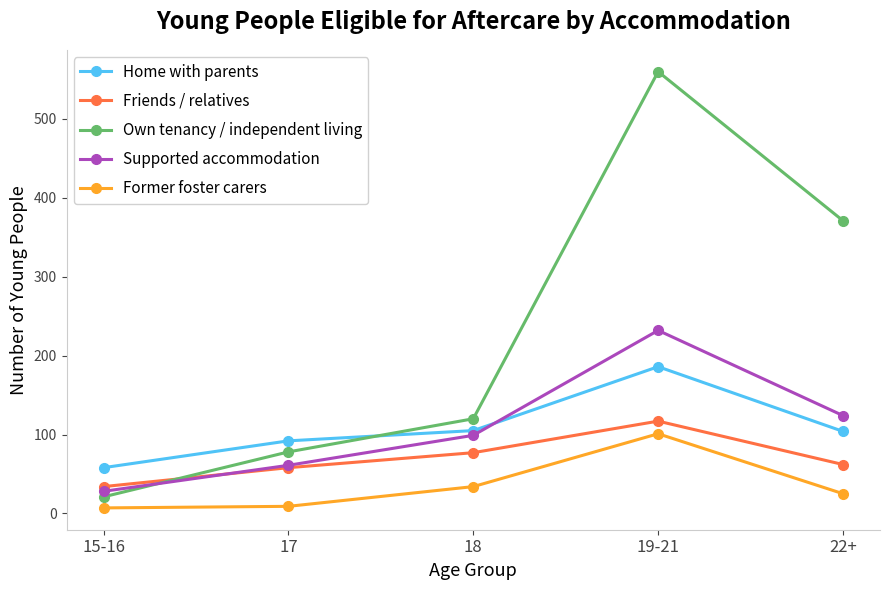

Is it true that Friends / relatives equals 58 at 17?

True